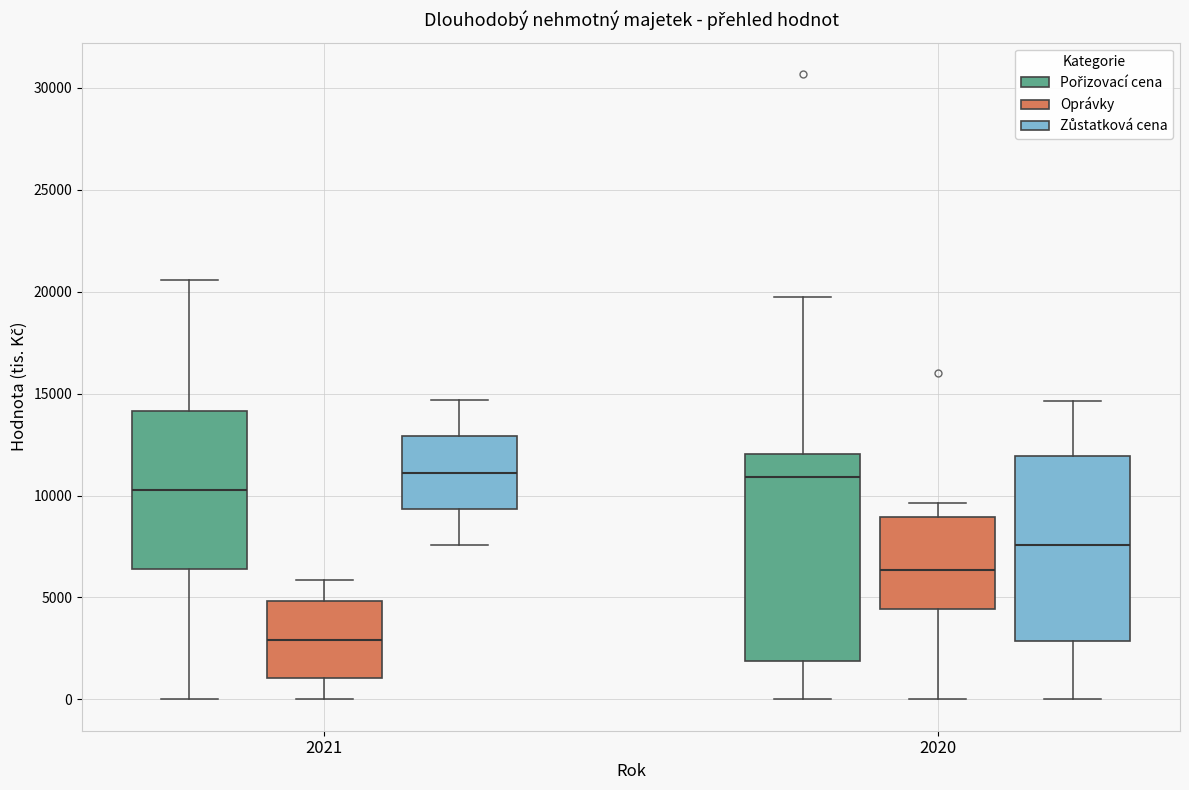

Reading left to right, read every box against the y-axis: the position of its median line, the range the box covers, and the ends of its whiskers. The values are not printed on the chart, so give them approximately, as read against the axis.

2021 (Pořizovací cena): median 10500, box 6500 to 14000, whiskers 0 to 20500
2021 (Oprávky): median 3000, box 1000 to 5000, whiskers 0 to 6000
2021 (Zůstatková cena): median 11000, box 9500 to 13000, whiskers 7500 to 14500
2020 (Pořizovací cena): median 11000, box 2000 to 12000, whiskers 0 to 19500
2020 (Oprávky): median 6500, box 4500 to 9000, whiskers 0 to 9500
2020 (Zůstatková cena): median 7500, box 3000 to 12000, whiskers 0 to 14500